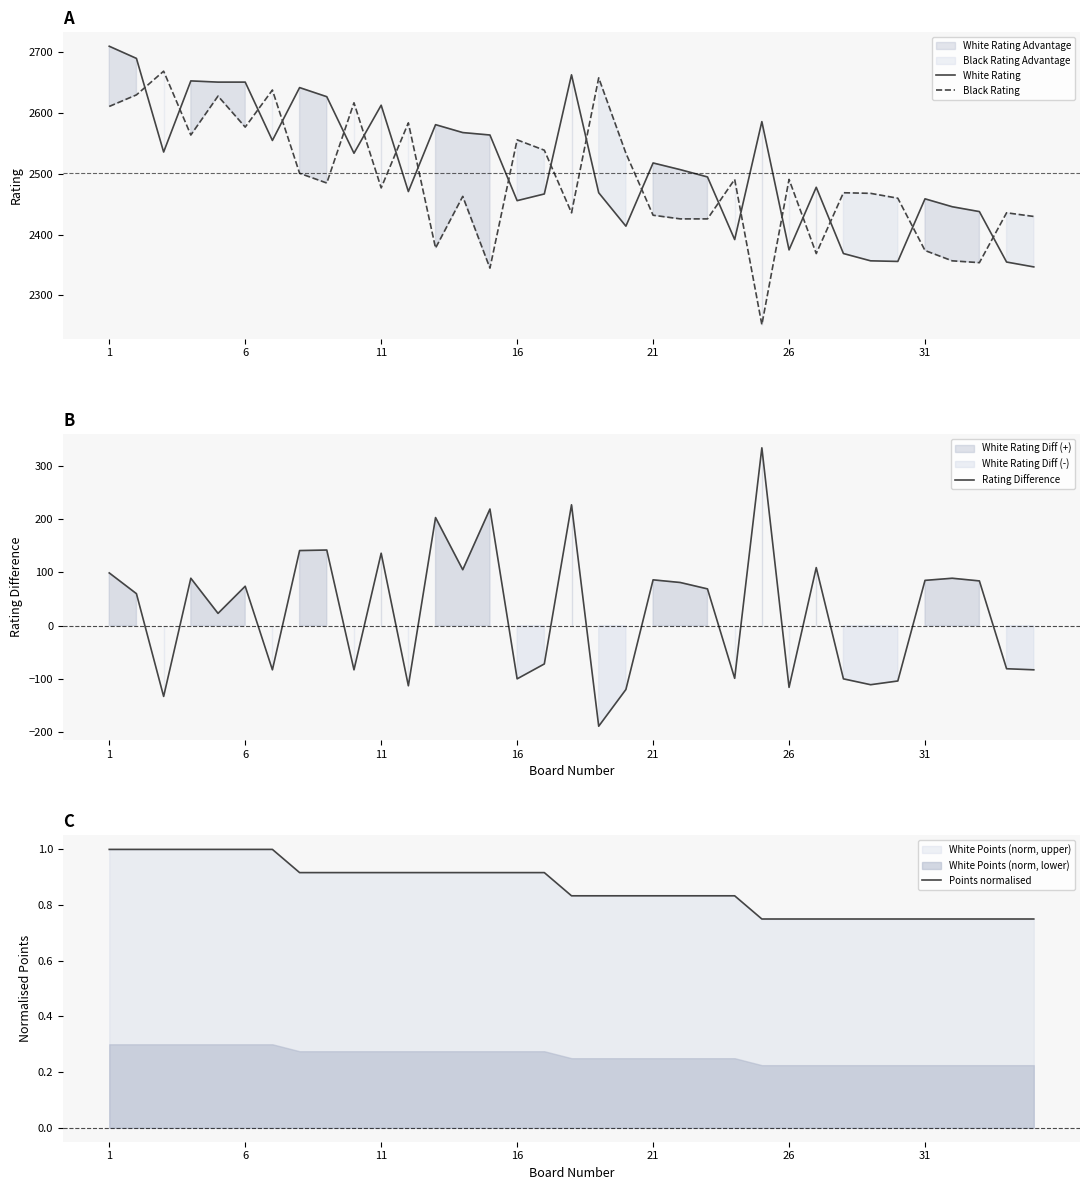

At which label does Points normalised reach its peak?

1